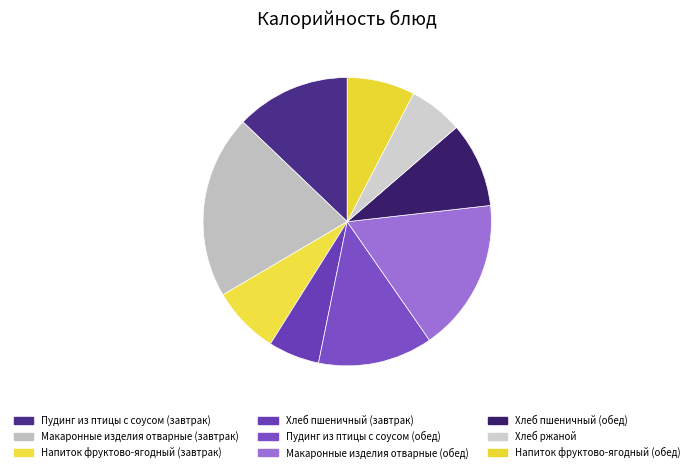

What is the ratio of the value at Напиток фруктово-ягодный (завтрак) to the value at Макаронные изделия отварные (завтрак)?

0.4